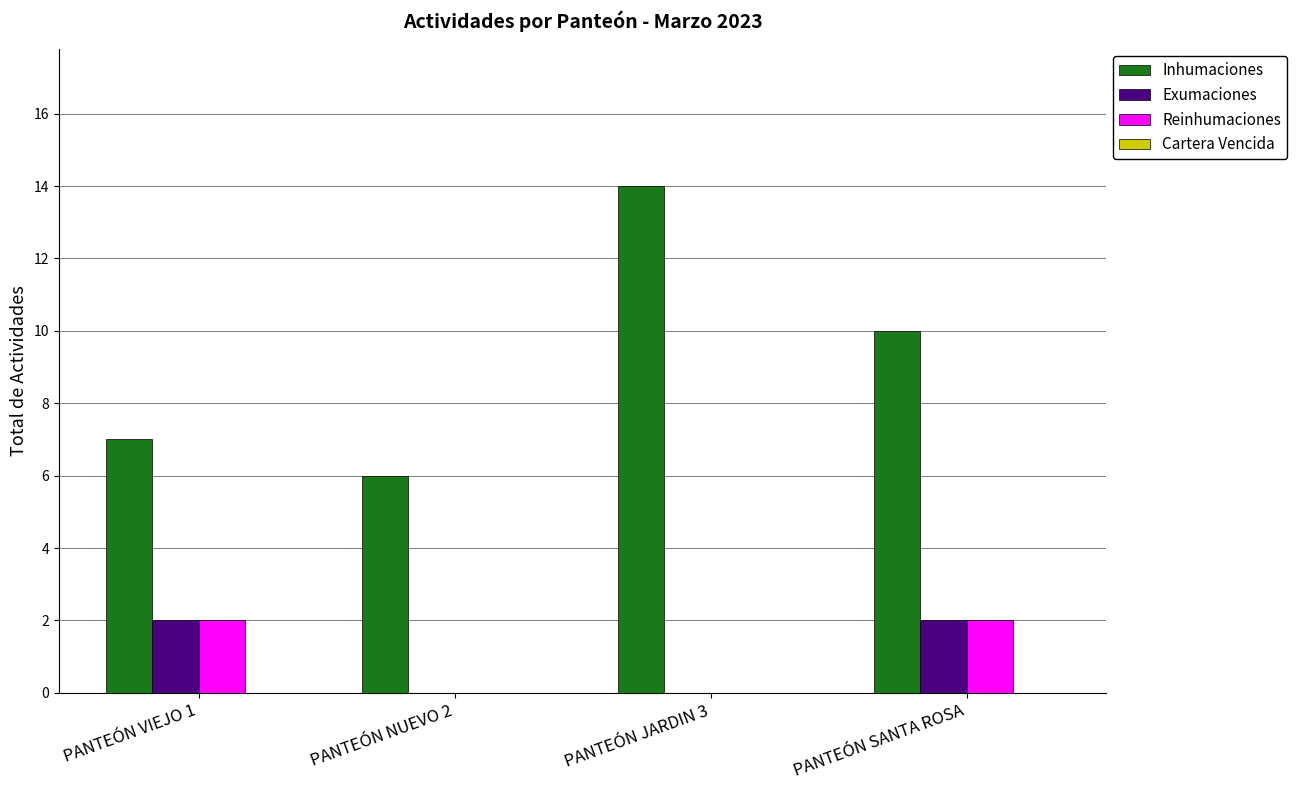

Is the value of Reinhumaciones at PANTEÓN NUEVO 2 greater than the value of Exumaciones at PANTEÓN SANTA ROSA?

No